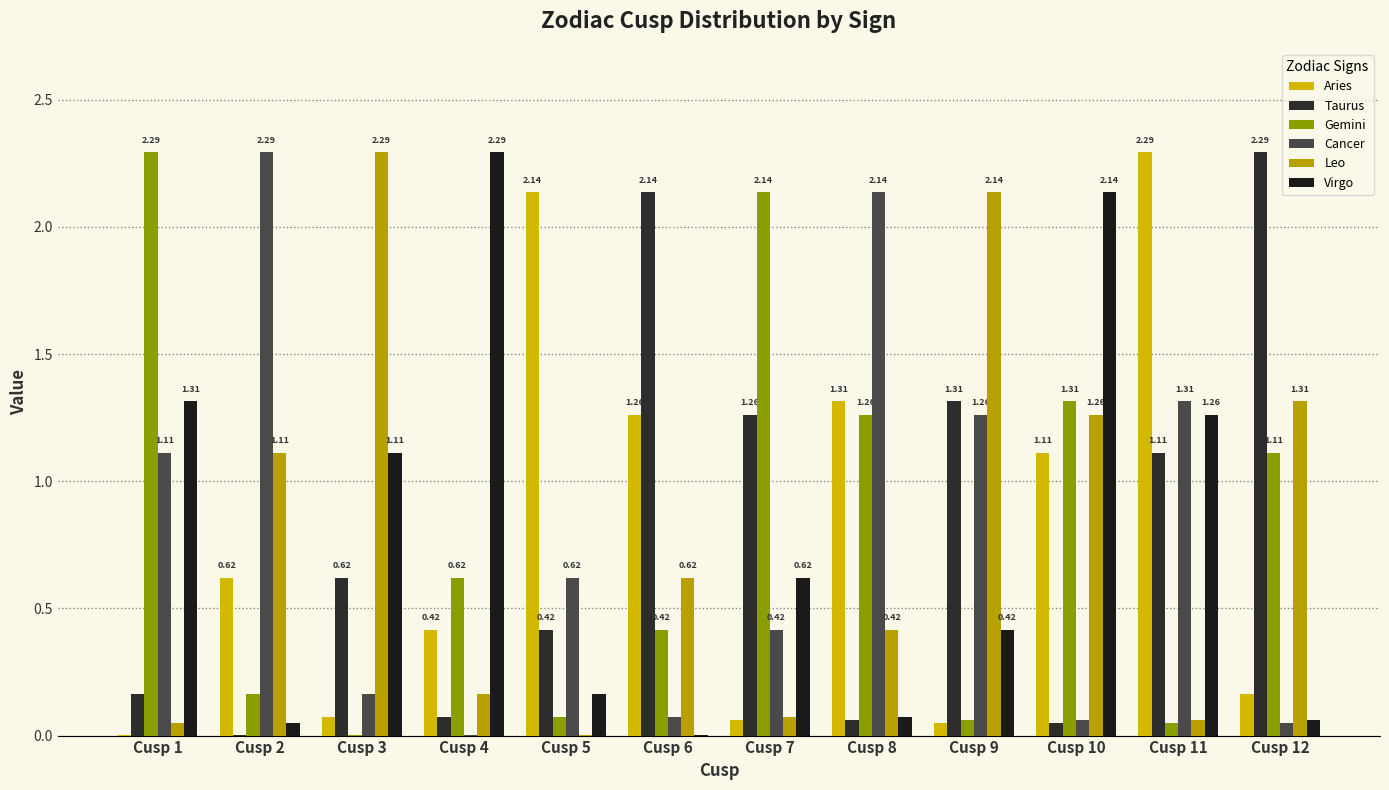

List the labels in order of Virgo value, largest first.

Cusp 4, Cusp 10, Cusp 1, Cusp 11, Cusp 3, Cusp 7, Cusp 9, Cusp 5, Cusp 8, Cusp 12, Cusp 2, Cusp 6